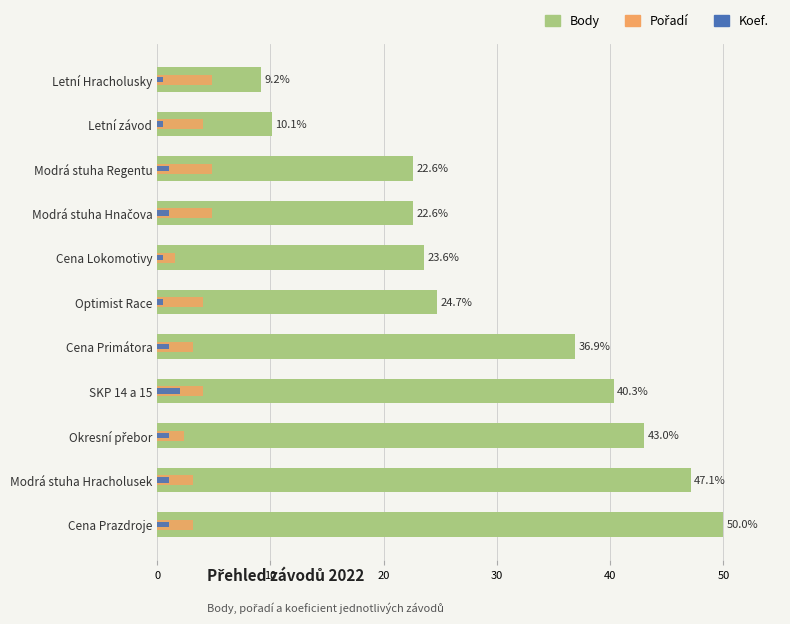

How many values in the Koef. series are below 1?

4